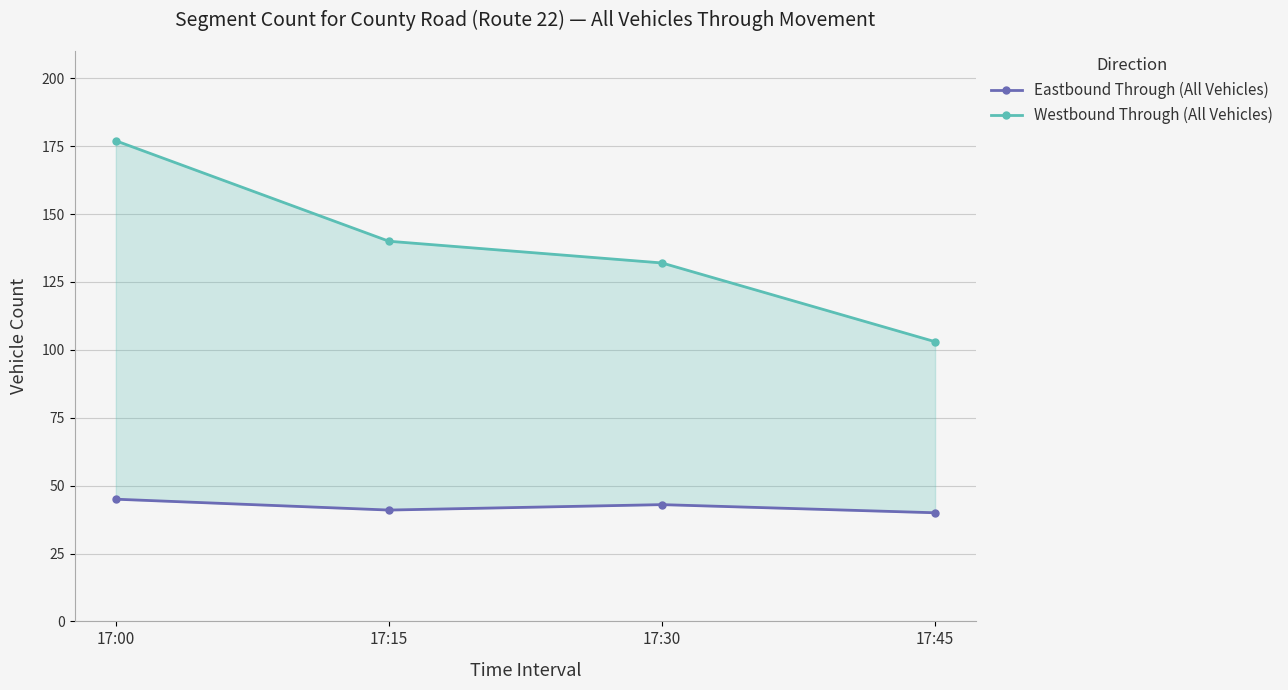

True or false: Eastbound Through (All Vehicles) and Westbound Through (All Vehicles) cross at least once.

False